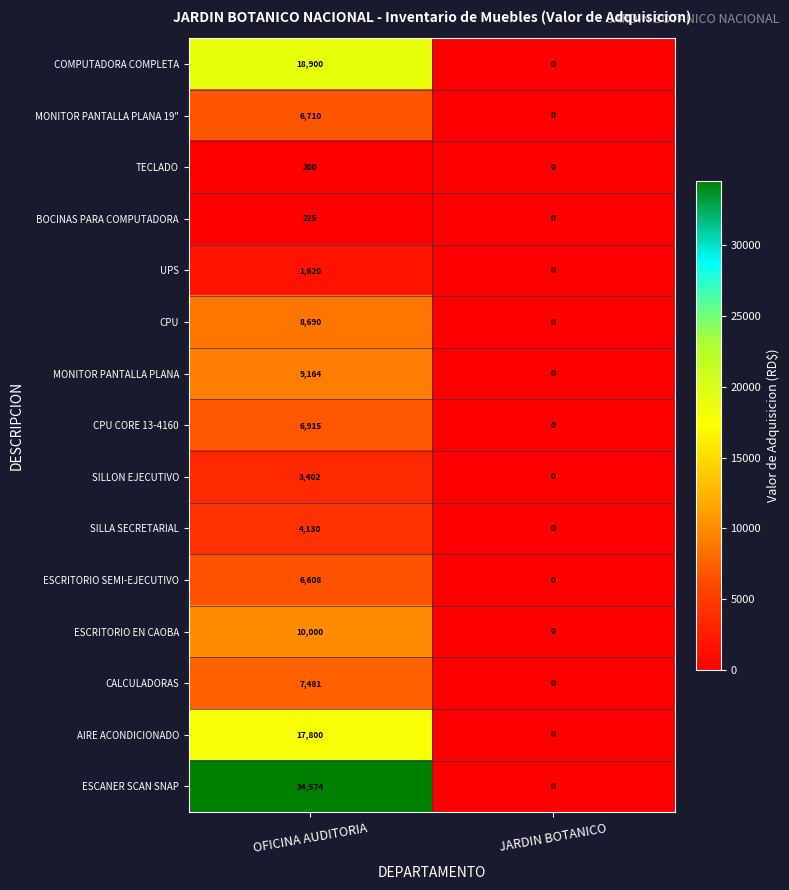

At OFICINA AUDITORIA, list the series in order from largest to smallest.

ESCANER SCAN SNAP, COMPUTADORA COMPLETA, AIRE ACONDICIONADO, ESCRITORIO EN CAOBA, MONITOR PANTALLA PLANA, CPU, CALCULADORAS, CPU CORE 13-4160, MONITOR PANTALLA PLANA 19", ESCRITORIO SEMI-EJECUTIVO, SILLA SECRETARIAL, SILLON EJECUTIVO, UPS, BOCINAS PARA COMPUTADORA, TECLADO